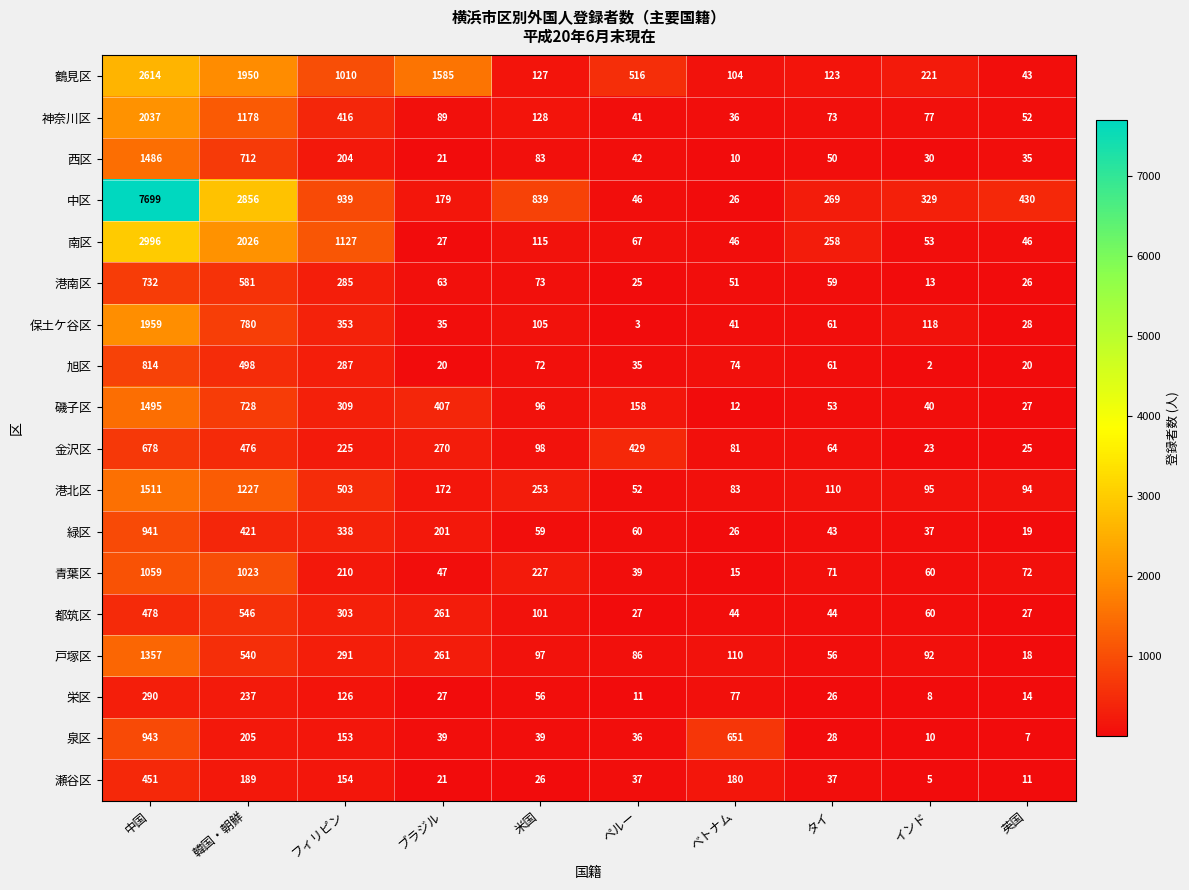

The value of 神奈川区 at ベトナム is 18. True or false?

False